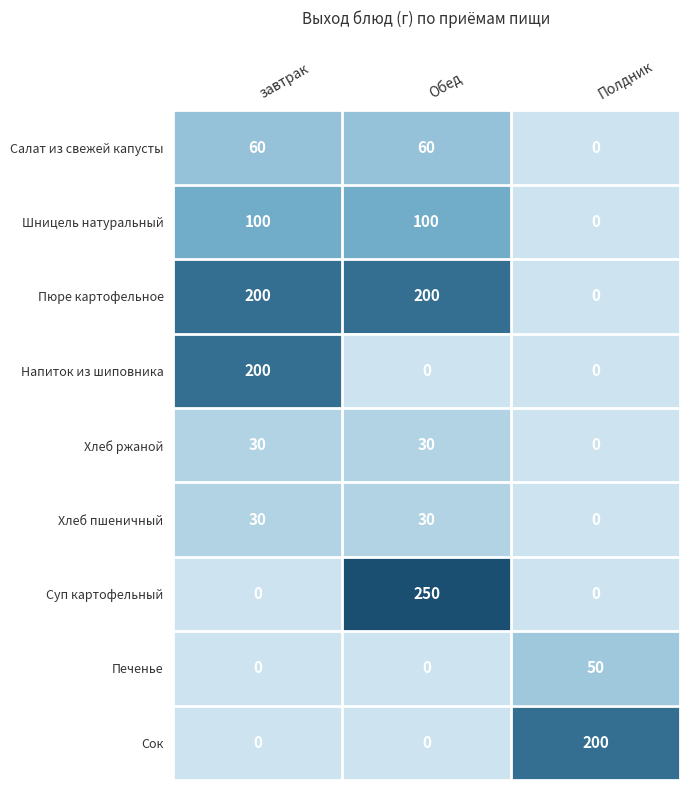

At which label does Пюре картофельное reach its minimum?

Полдник